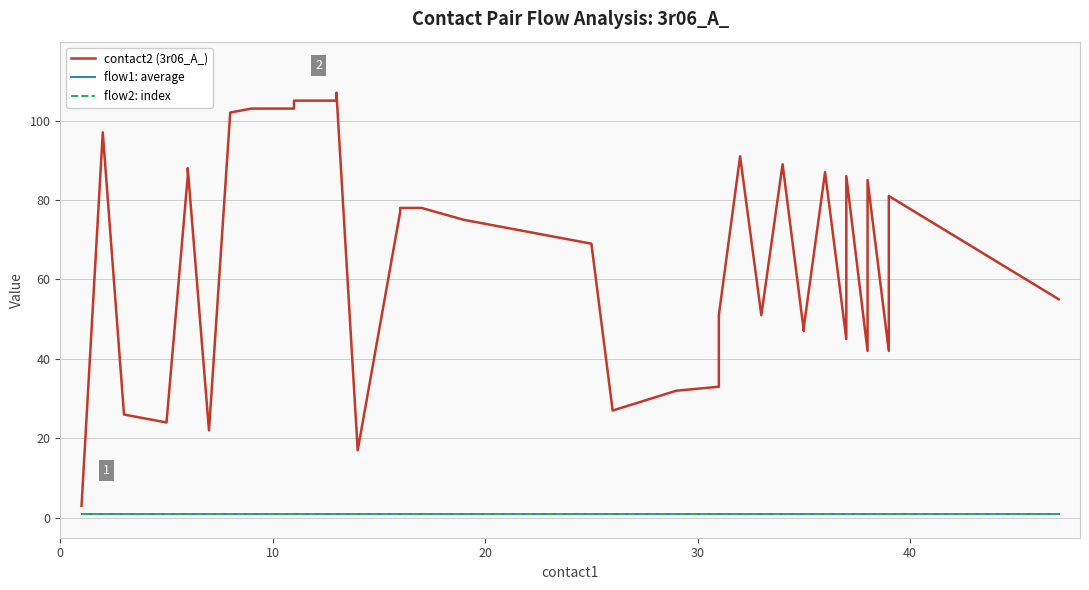

What is the sum of all flow1: average values?

40